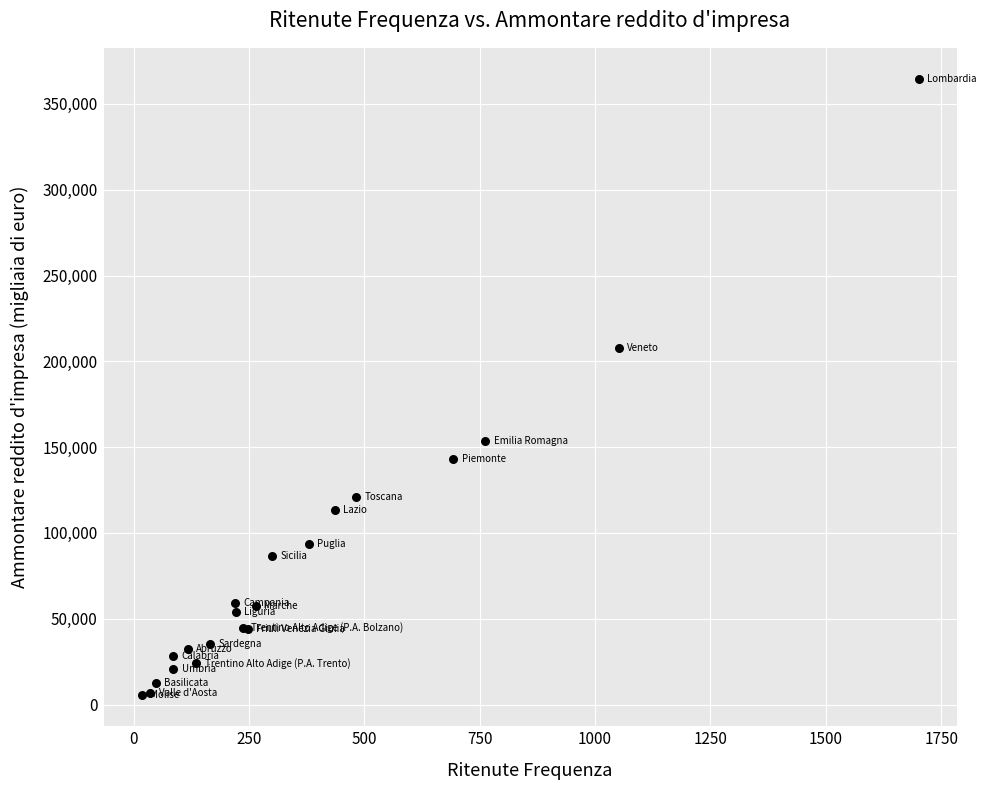

What Y value in the scatter plot is closest to 185014?

207760